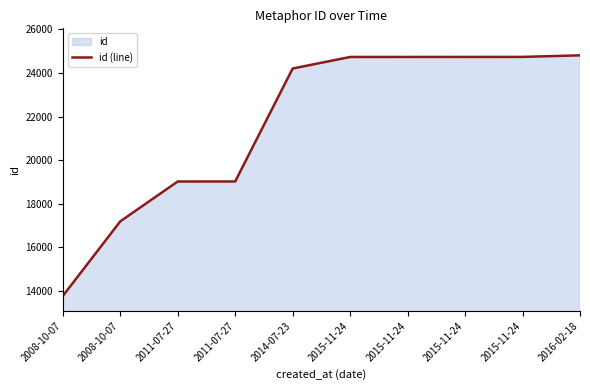

What value does the data have at 2014-07-23, to the nearest 10?

24210